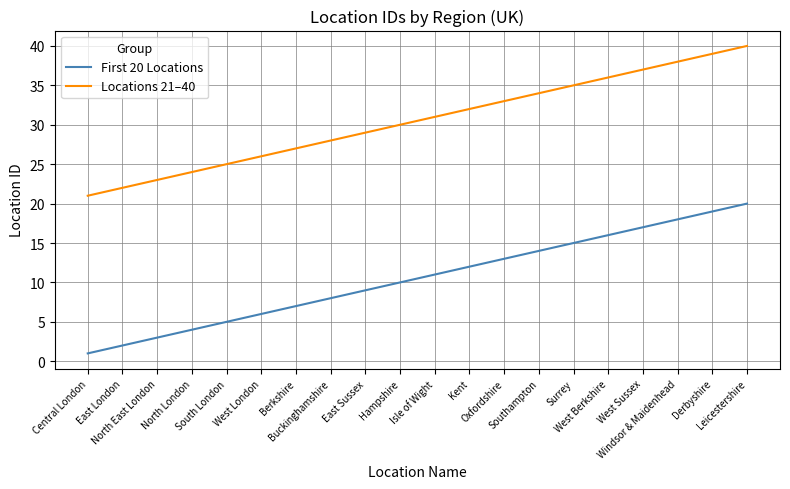

True or false: First 20 Locations and Locations 21–40 cross at least once.

False